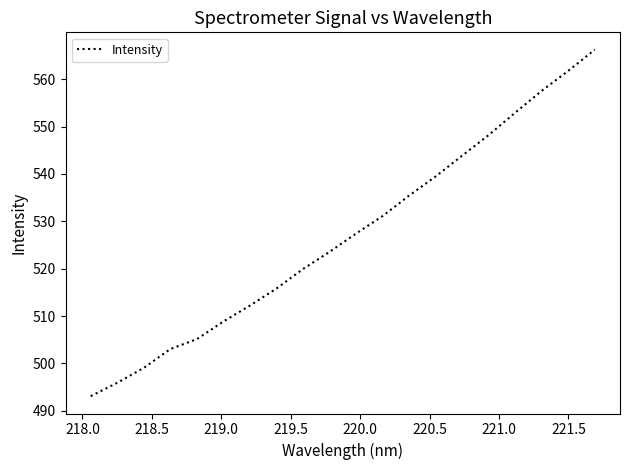

What is the greatest value displayed?

566.2